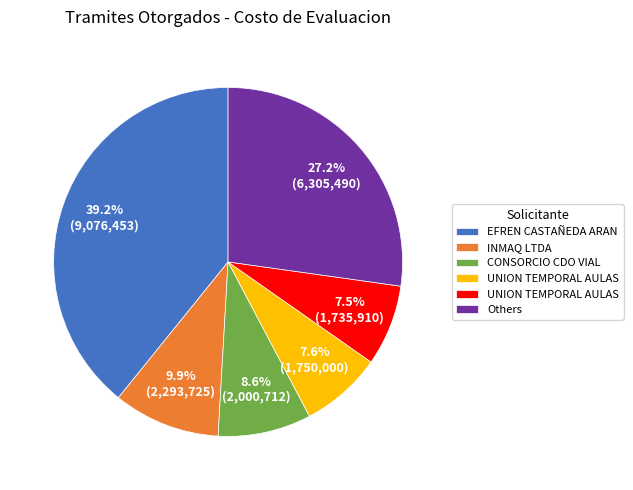

Does any single category account for the majority?

No